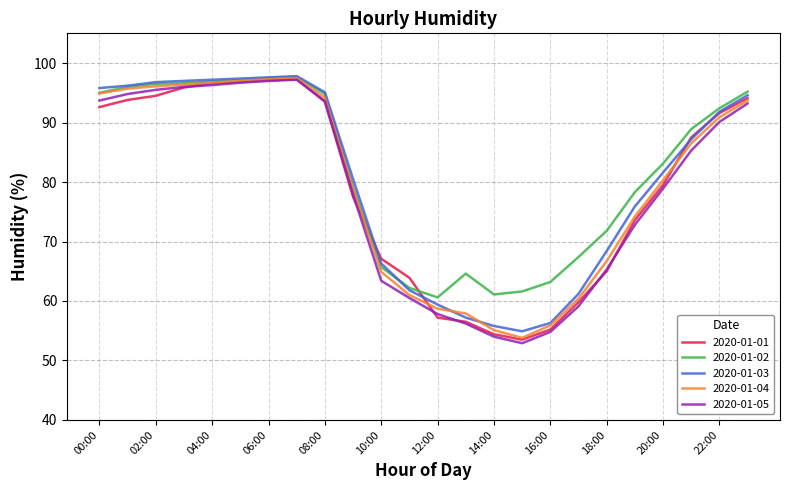

What is the greatest value displayed?

97.8